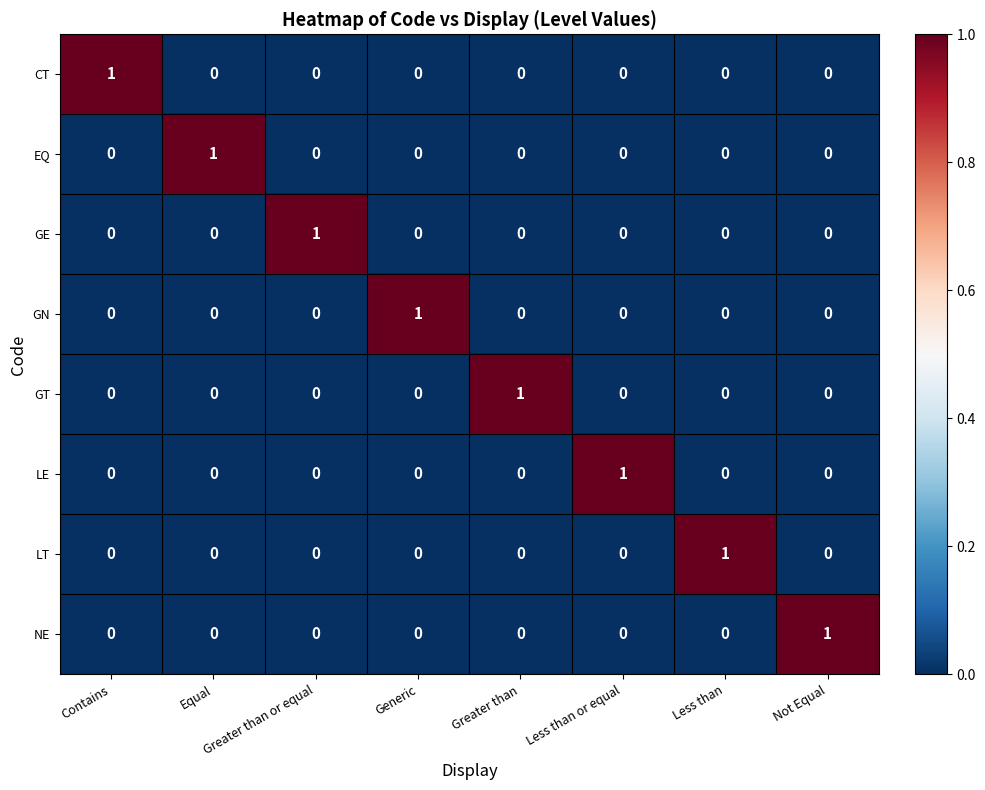

The value of GT at Greater than is 2. True or false?

False